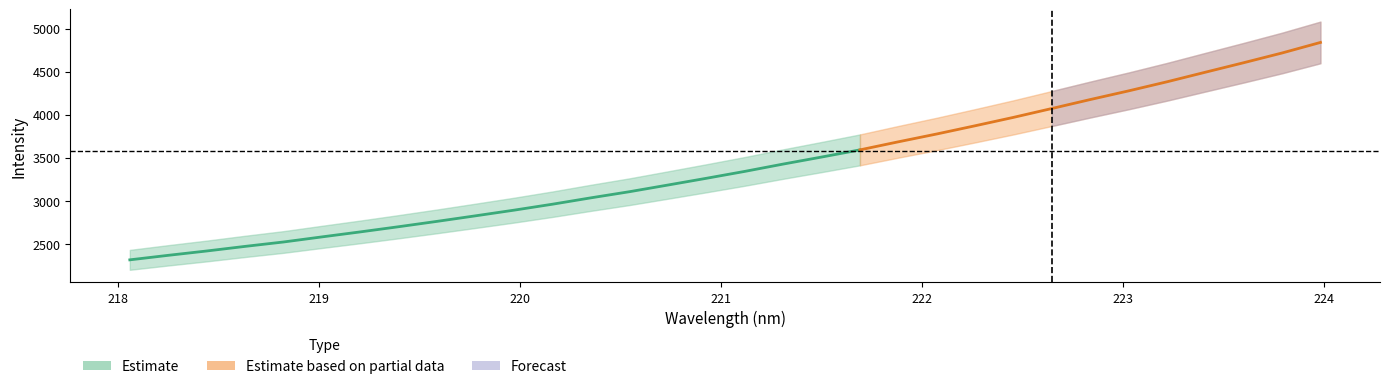

How many values in the y series exceed 3340?

16